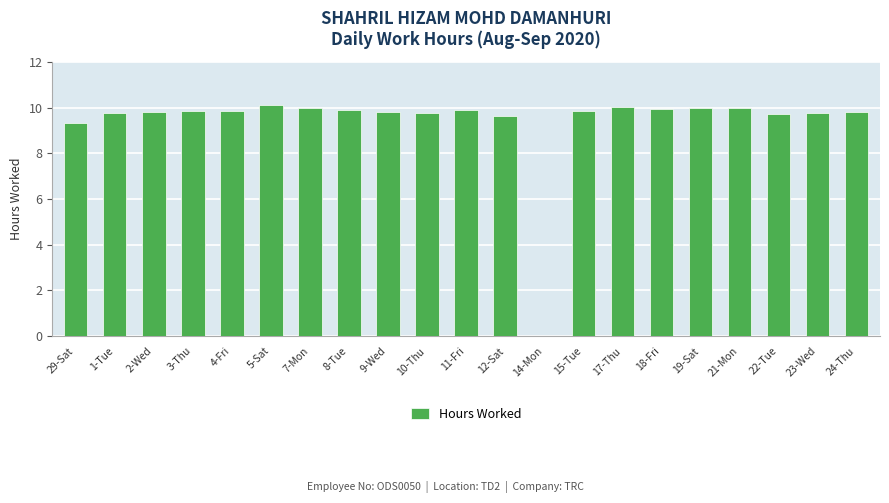

Where is the data nearest to the value 5?

29-Sat